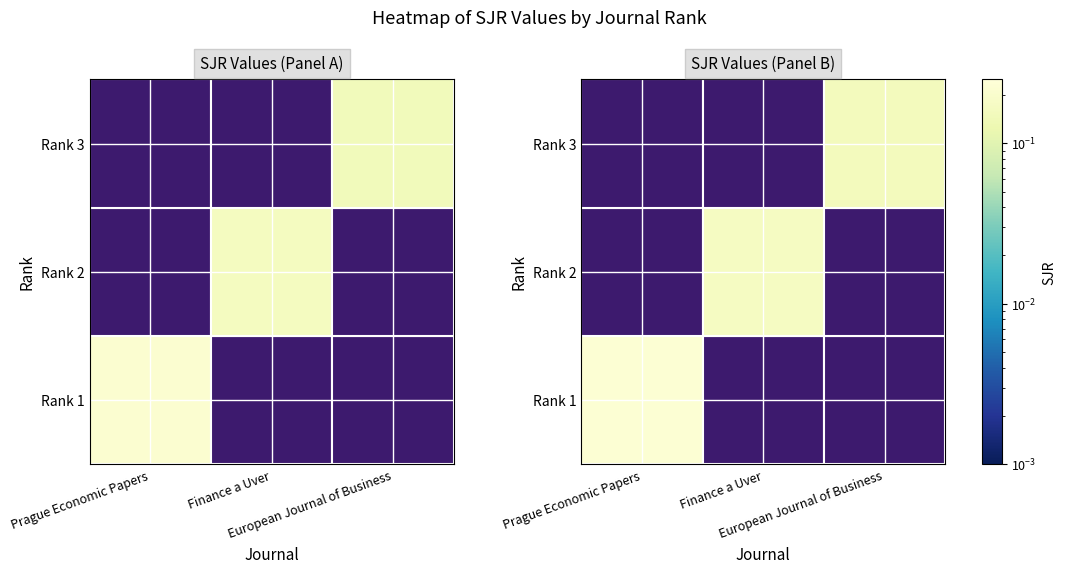

Reading left to right, extract all data points from this chart.

Prague Economic Papers: Rank 1=0.2	Rank 2=0.0	Rank 3=0.0
Finance a Uver: Rank 1=0.0	Rank 2=0.2	Rank 3=0.0
European Journal of Business: Rank 1=0.0	Rank 2=0.0	Rank 3=0.1